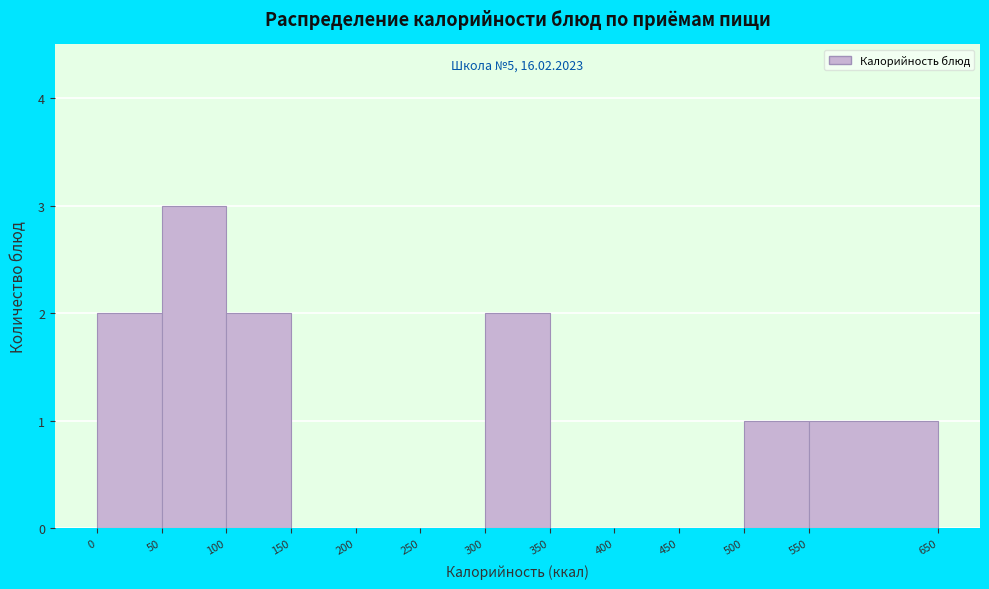

Which range on the x-axis has the tallest bar?

50 to 100